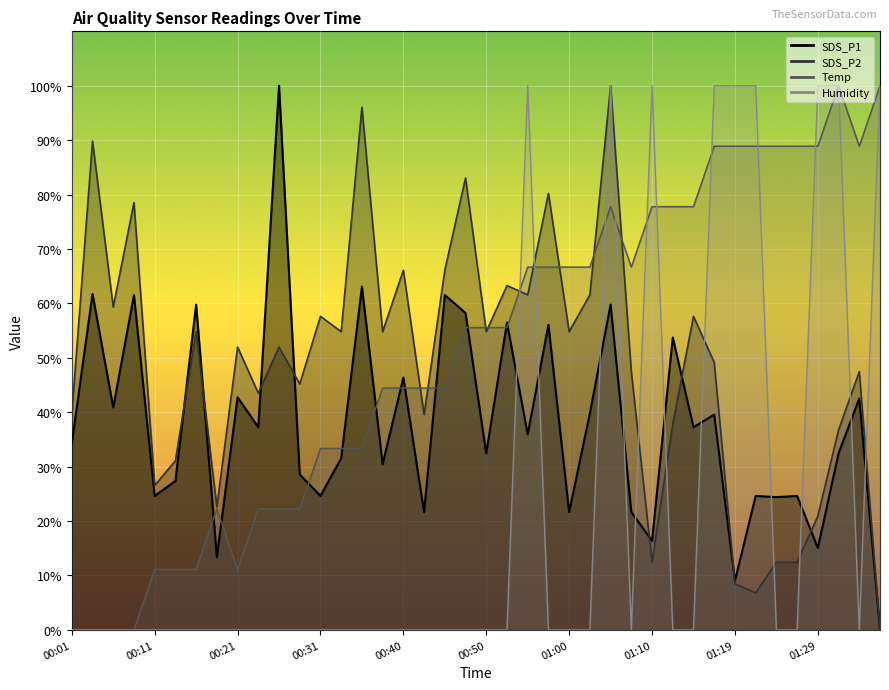

Which series has the largest range (max minus min)?

SDS_P1